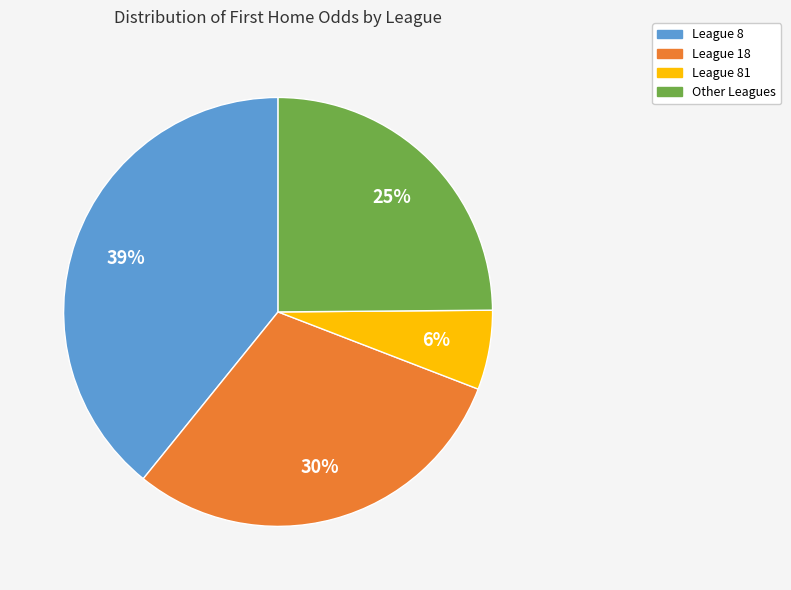

How many segments does this pie chart have?

4